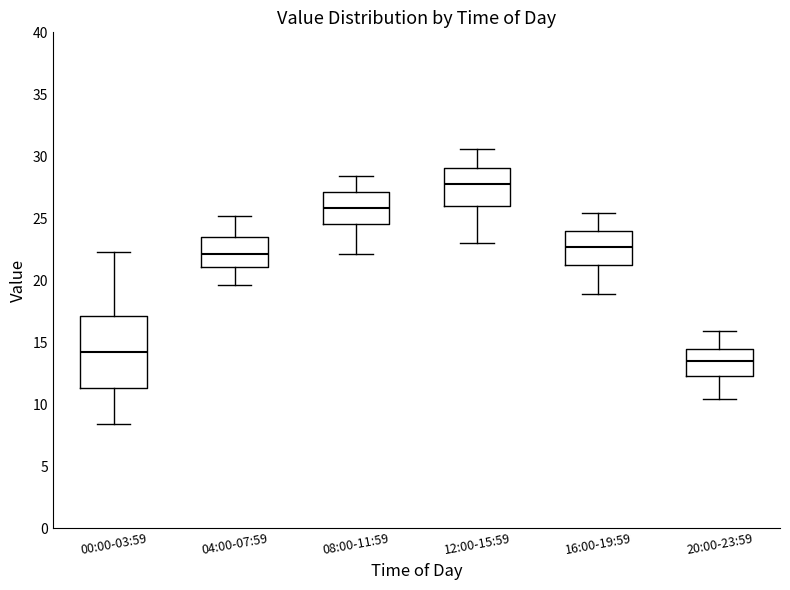

Where is the lower edge of the box for 04:00-07:59 on the y-axis? The values are not printed on the chart, so give them approximately, as read against the axis.

21.0